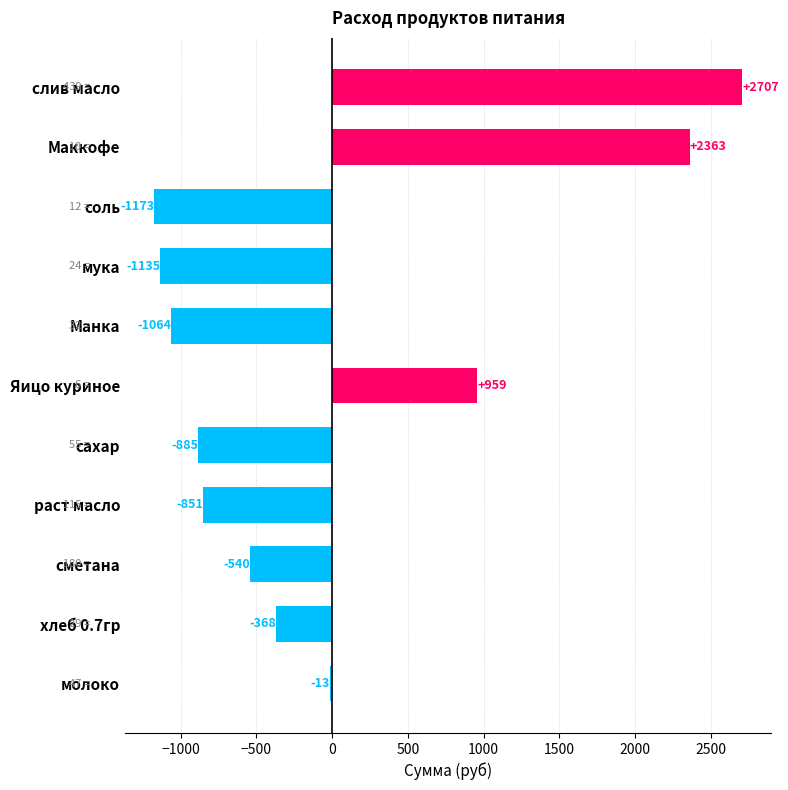

True or false: the data shows -1063.9 at Манка.

True